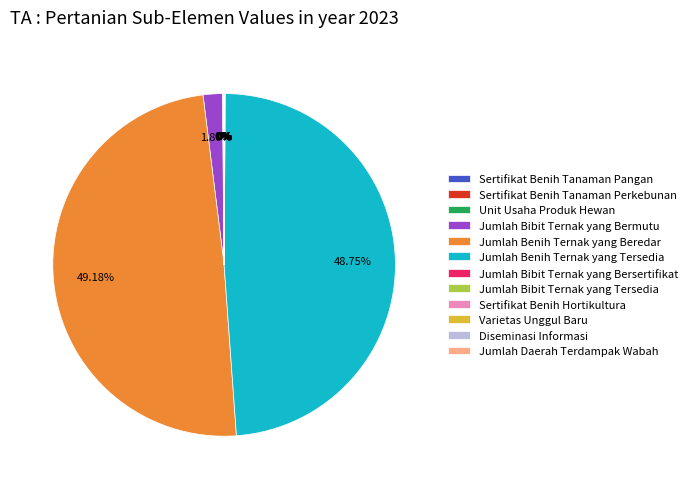

Does Jumlah Benih Ternak yang Tersedia account for over 50% of the chart?

No